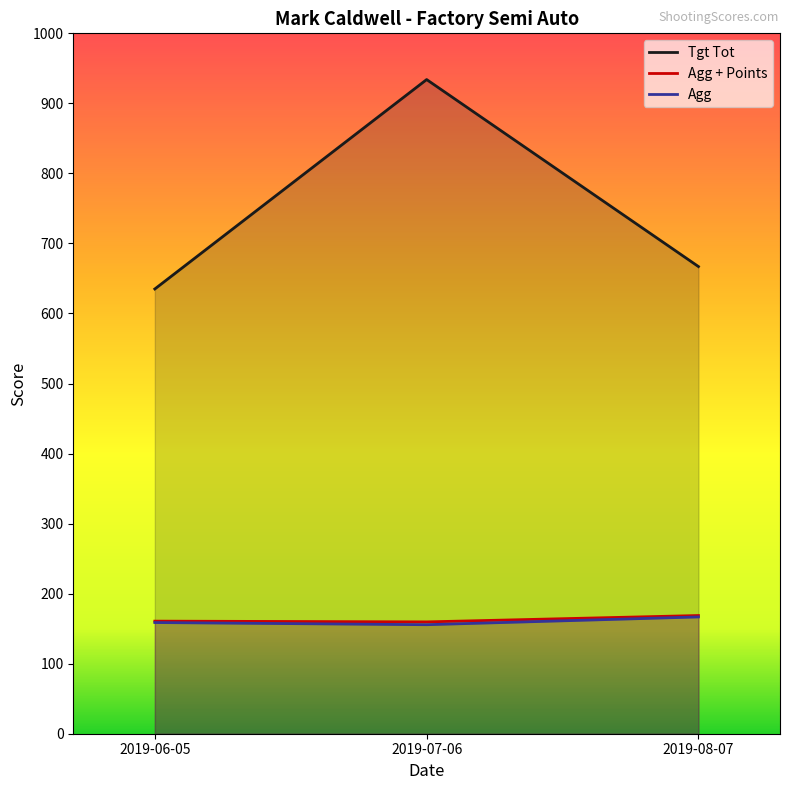

Does the chart display data point markers on the line(s)?

No